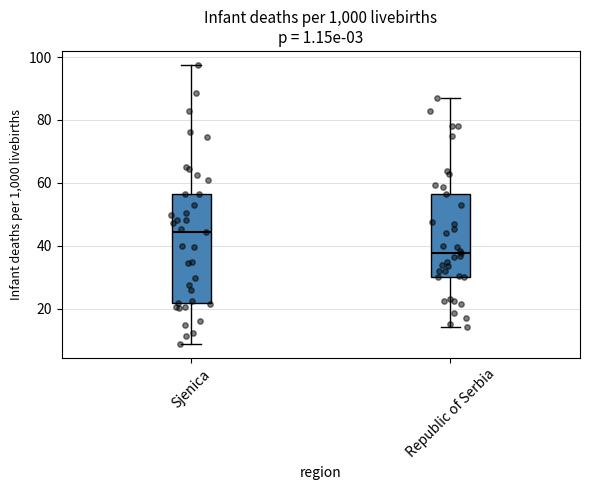

Which box has the lowest median line?

Republic of Serbia